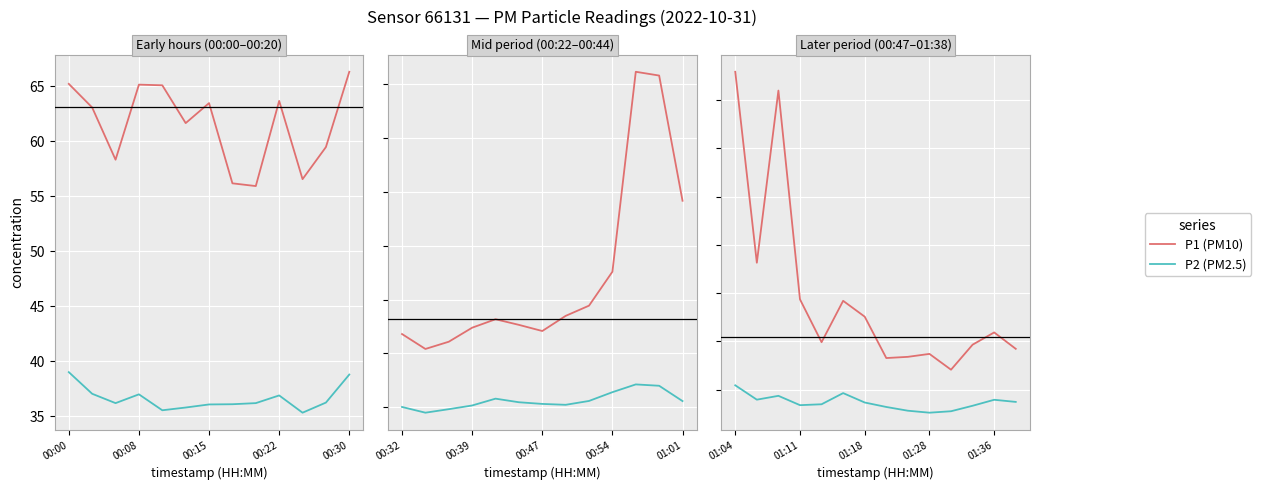

At 13, list the series in order from smallest to largest.

P2 (PM2.5), P1 (PM10)